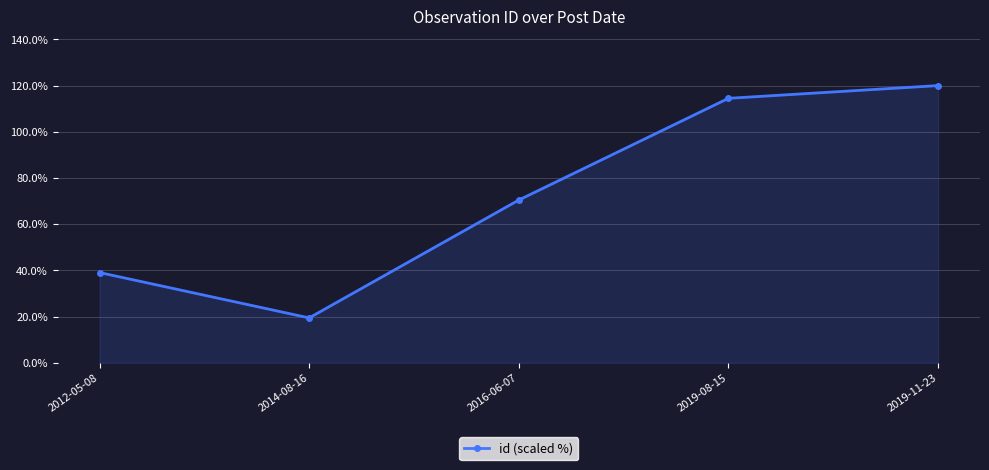

How many lines are shown in the chart?

1